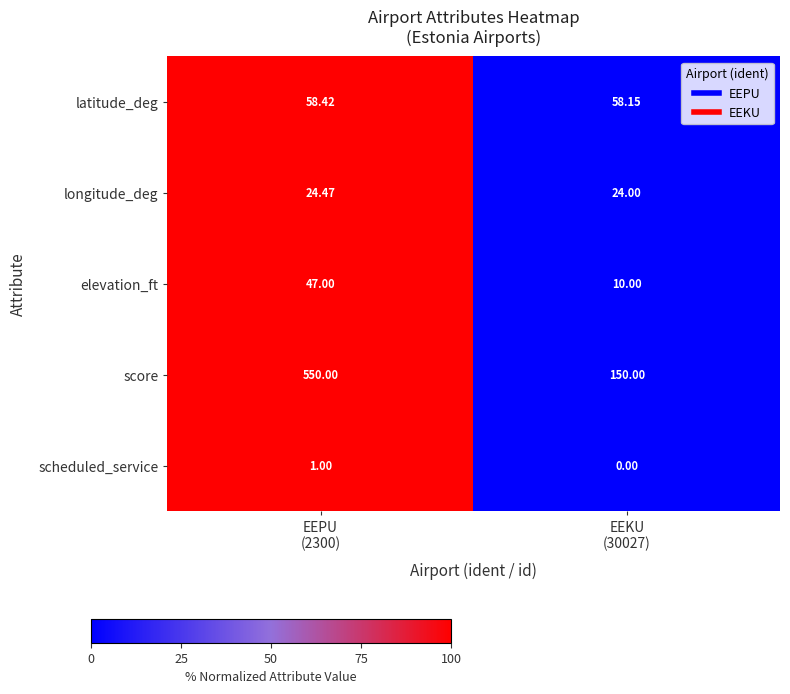

At how many categories does at least one series exceed 0?

2